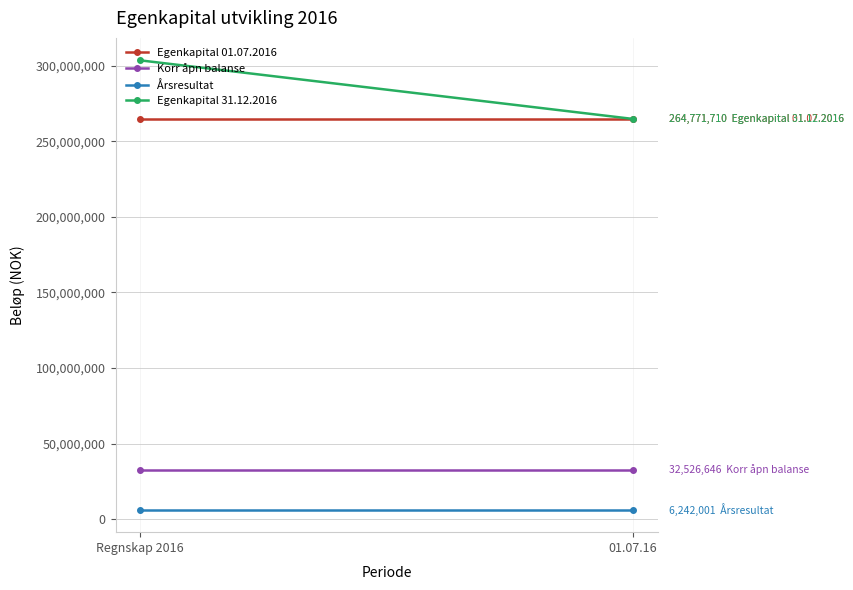

Reading left to right, transcribe all the data shown in this chart.

Egenkapital 01.07.2016: 264771710.0	264771710.0
Korr åpn balanse: 32526646.2	32526646.2
Årsresultat: 6242000.5	6242000.5
Egenkapital 31.12.2016: 303540356.7	264771710.0